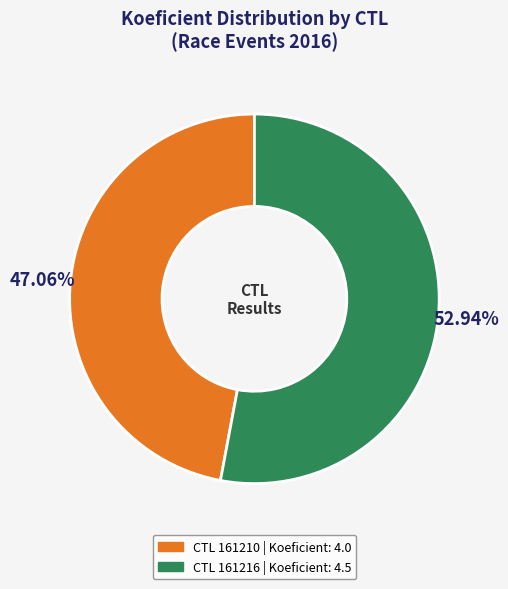

To the nearest percent, what is the average slice percentage?

50%